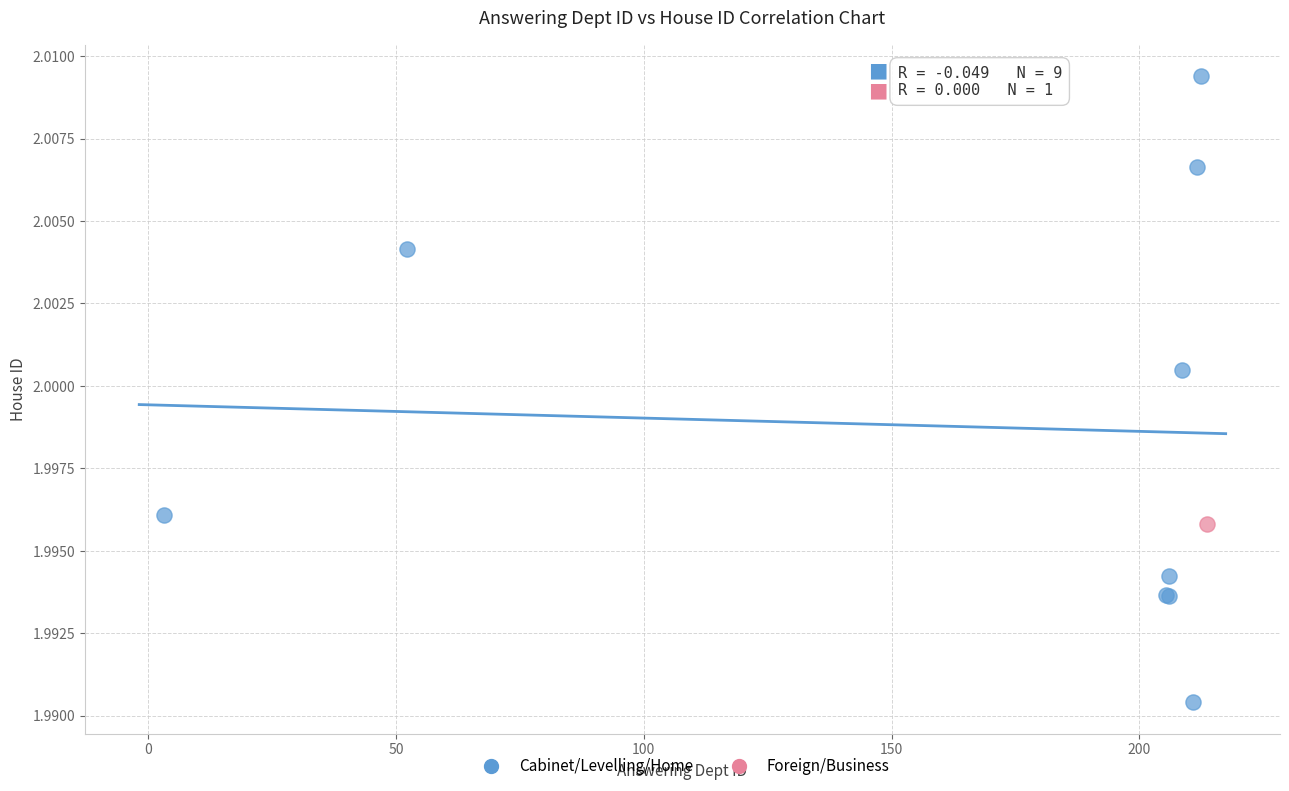

What are all the series names shown in the legend?

Cabinet/Levelling/Home, Foreign/Business